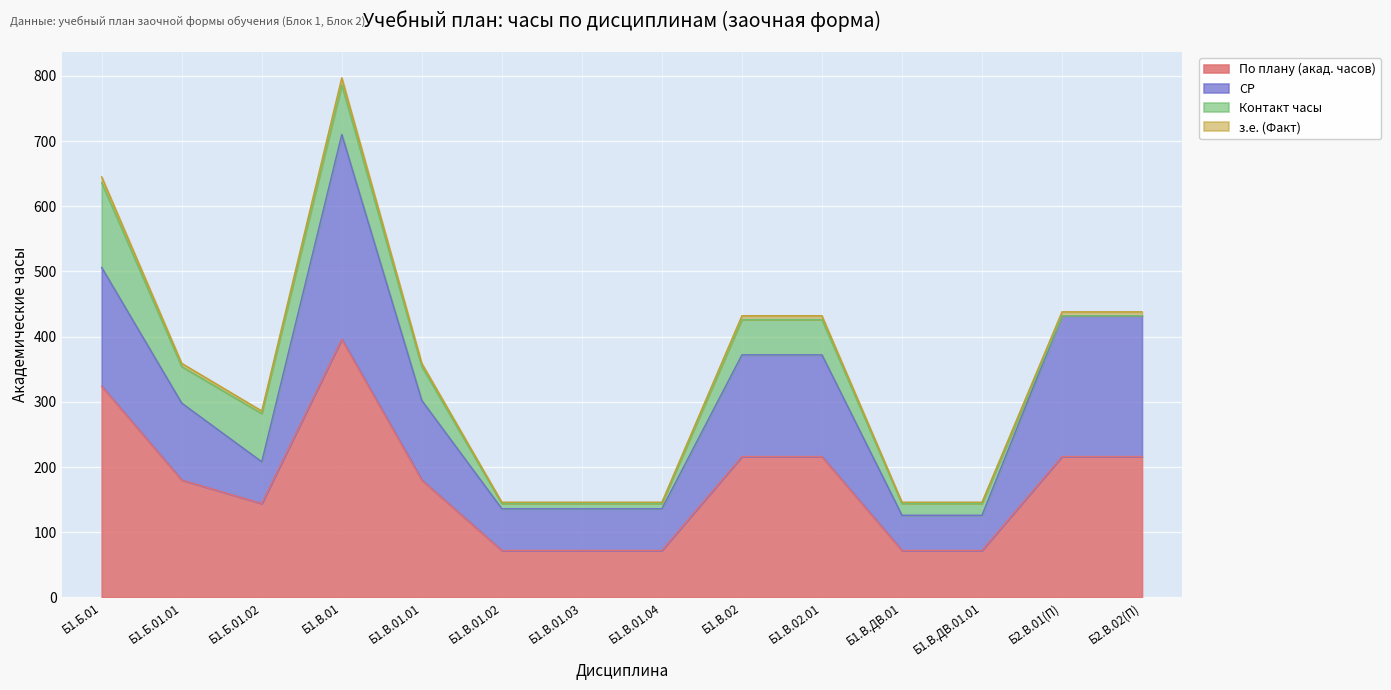

Where is По плану (акад. часов) nearest to the value 234?

Б1.В.02